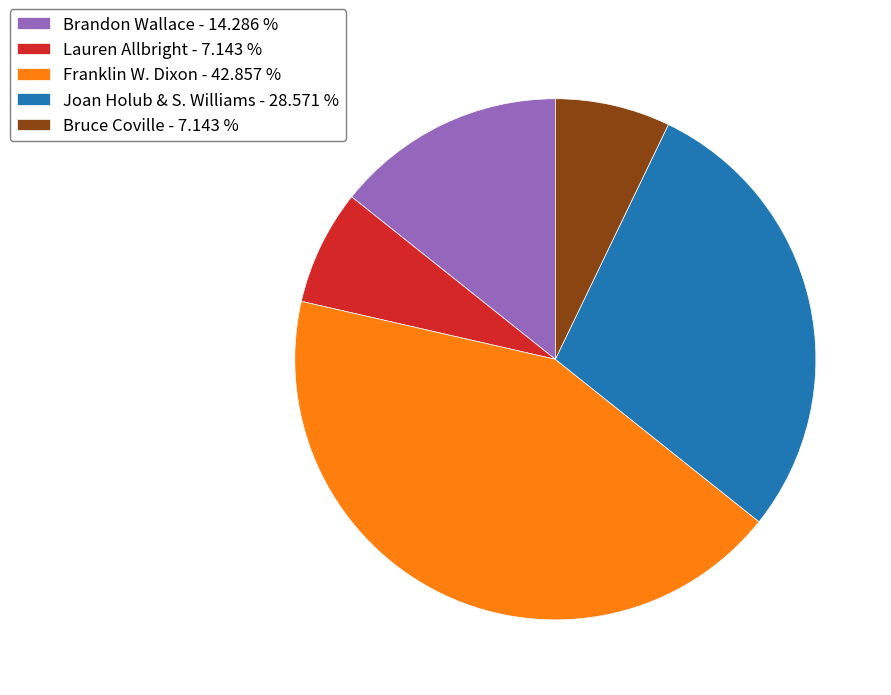

What is the largest slice in the pie chart?

Franklin W. Dixon - 42.857 %